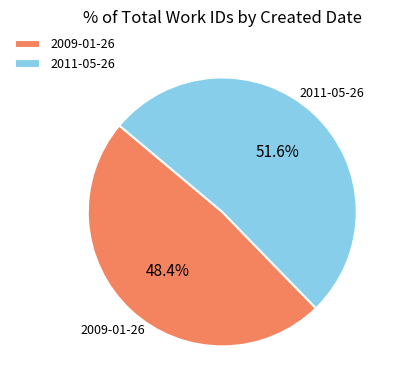

True or false: 2011-05-26 accounts for 64% of the total.

False